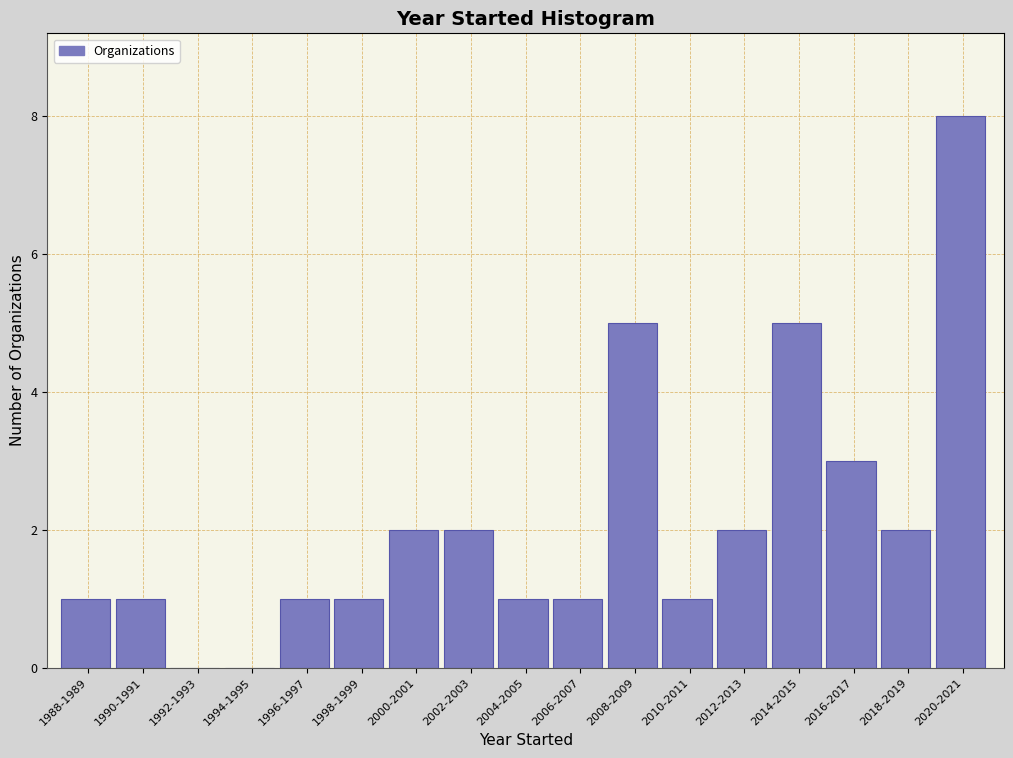

Reading left to right, extract all data points from this chart.

1988-1989=1	1990-1991=1	1992-1993=0	1994-1995=0	1996-1997=1	1998-1999=1	2000-2001=2	2002-2003=2	2004-2005=1	2006-2007=1	2008-2009=5	2010-2011=1	2012-2013=2	2014-2015=5	2016-2017=3	2018-2019=2	2020-2021=8